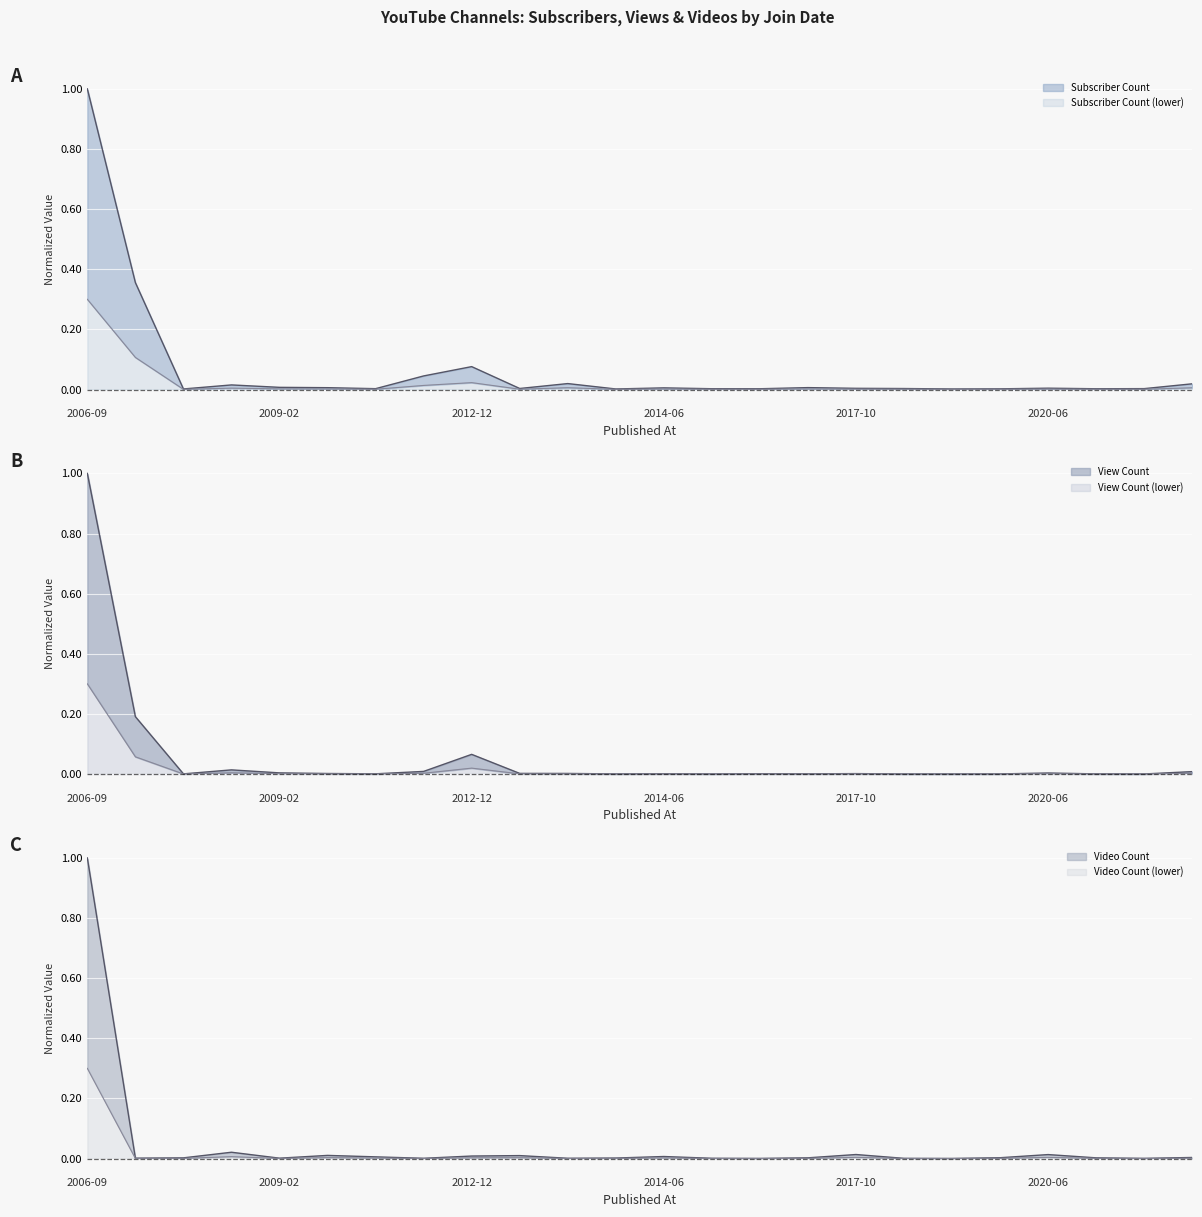

Rank the series by their maximum value, from lowest to highest.

Subscriber Count, View Count, Video Count